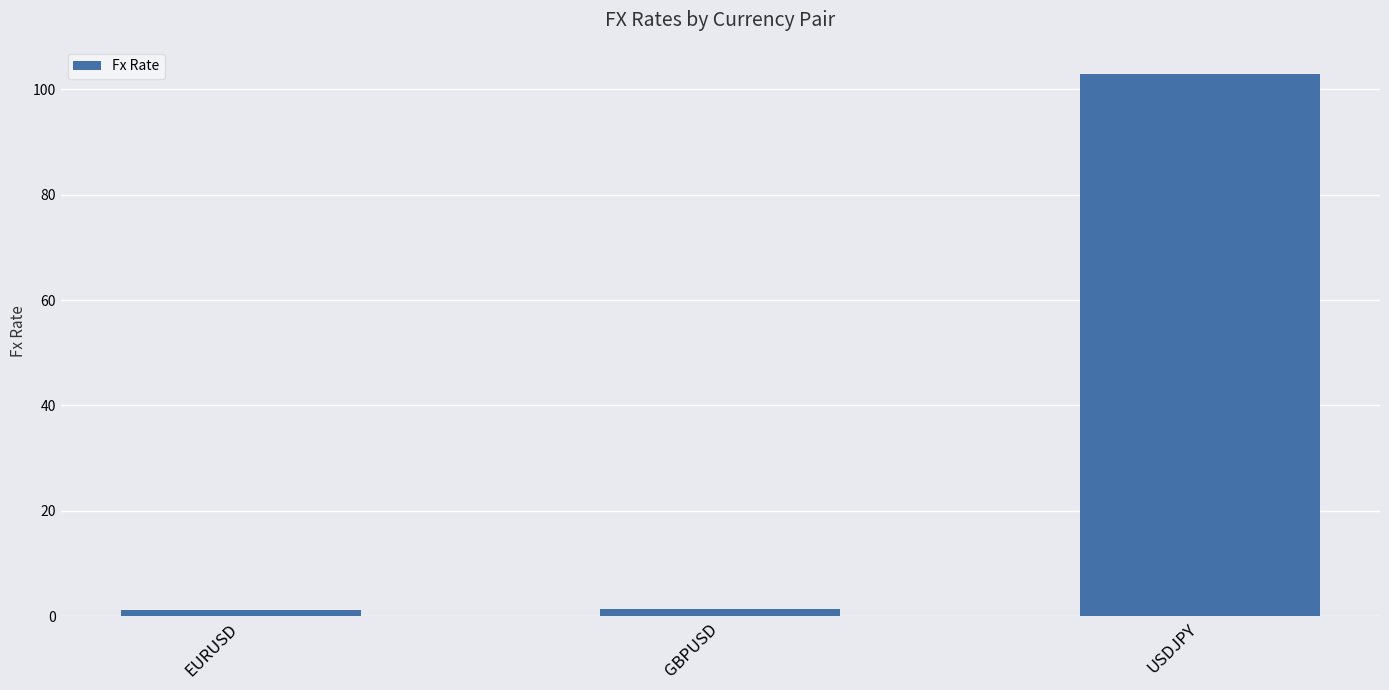

Which has a higher value, EURUSD or USDJPY?

USDJPY